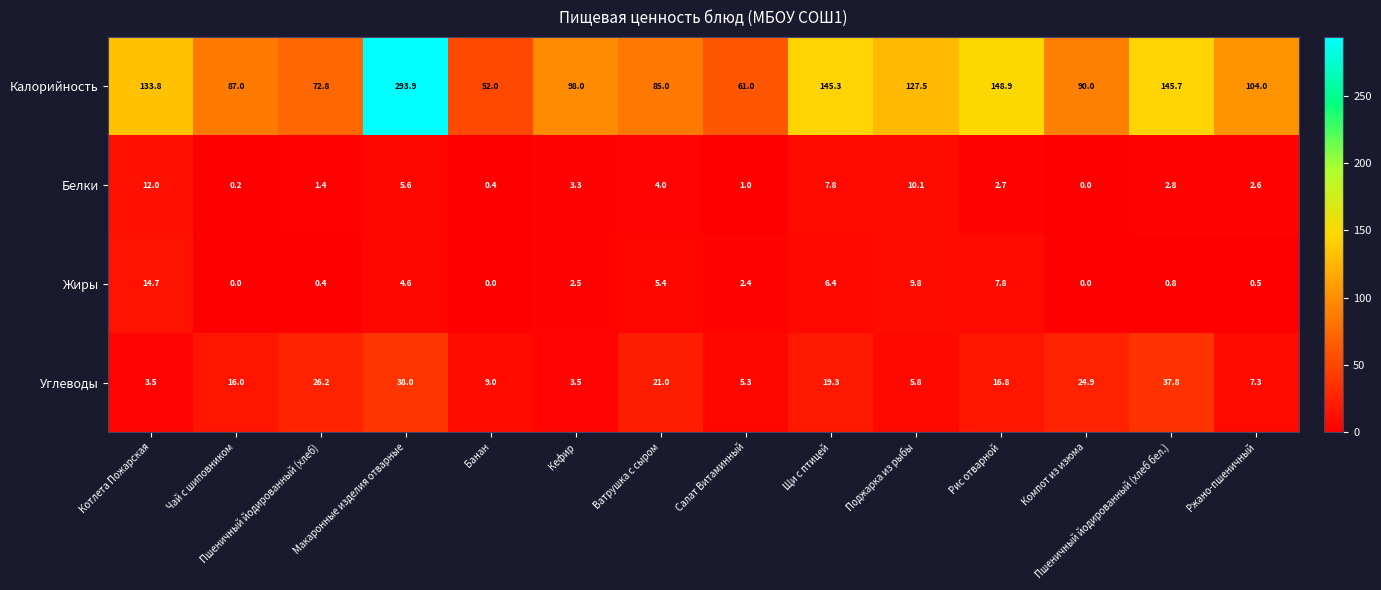

Which category has the lowest value in the Калорийность series?

Банан